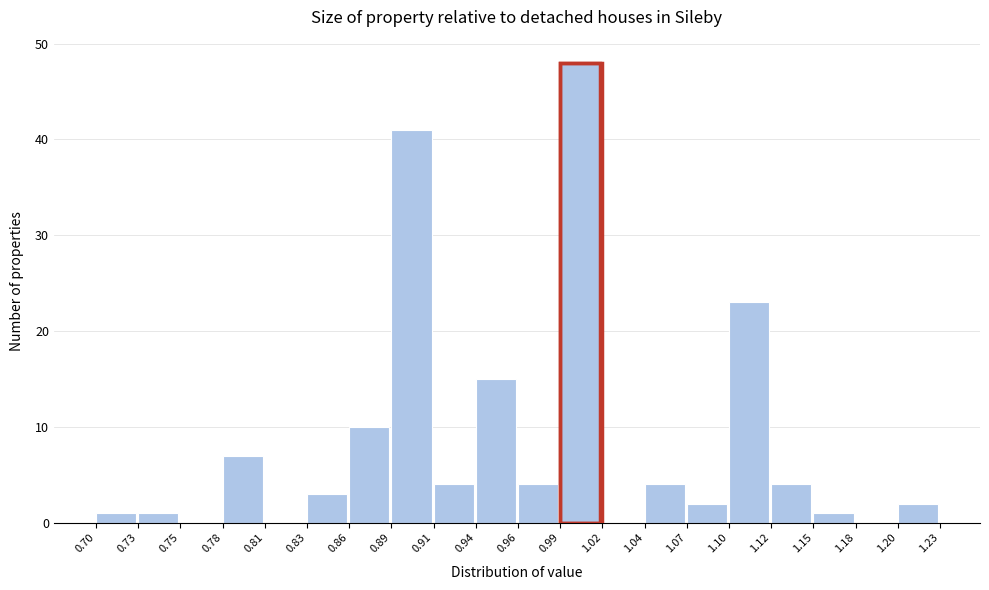

Reading left to right, list every bar in this chart as the range it spans on the x-axis followed by its height. The values are not printed on the chart, so give them approximately, as read against the axis.

0.70 to 0.73: 1
0.73 to 0.75: 1
0.75 to 0.78: 0
0.78 to 0.81: 7
0.81 to 0.83: 0
0.83 to 0.86: 3
0.86 to 0.89: 10
0.89 to 0.91: 41
0.91 to 0.94: 4
0.94 to 0.96: 15
0.96 to 0.99: 4
0.99 to 1.02: 48
1.02 to 1.04: 0
1.04 to 1.07: 4
1.07 to 1.10: 2
1.10 to 1.12: 23
1.12 to 1.15: 4
1.15 to 1.18: 1
1.18 to 1.20: 0
1.20 to 1.23: 2